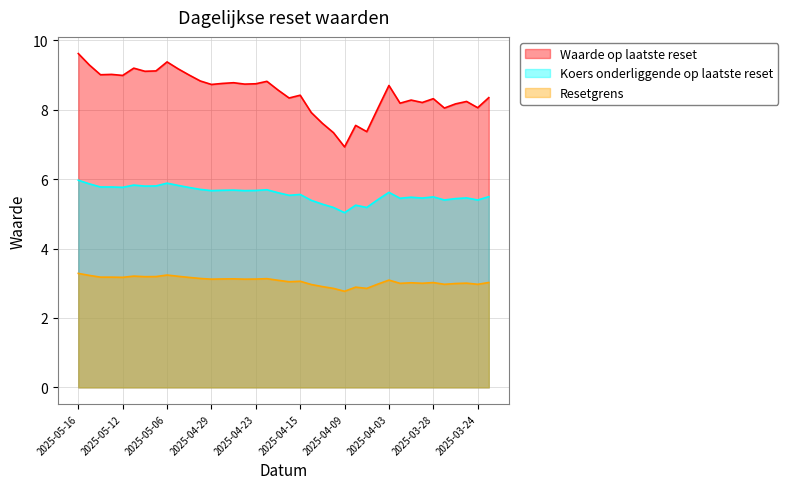

Rank the series at 2025-04-30 from highest to lowest value.

Waarde op laatste reset, Koers onderliggende op laatste reset, Resetgrens